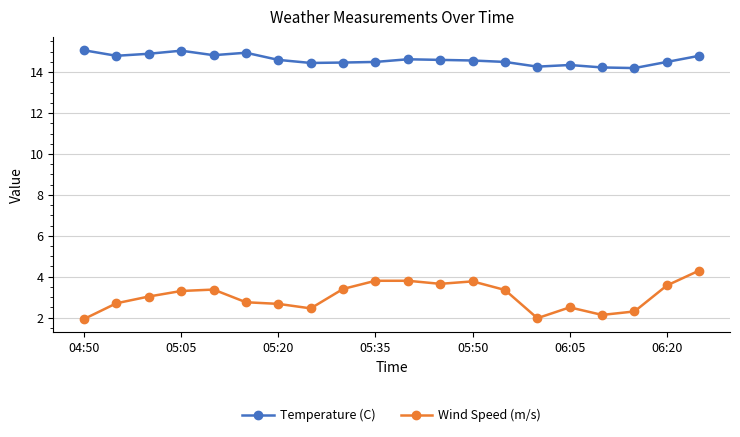

True or false: Wind Speed (m/s) and Temperature (C) intersect in this chart.

False